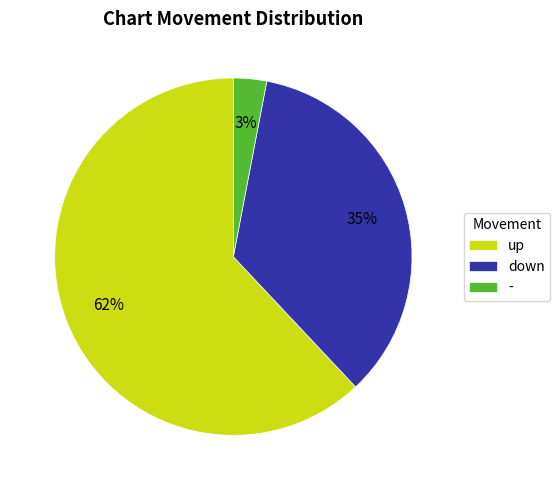

What is the majority slice?

up